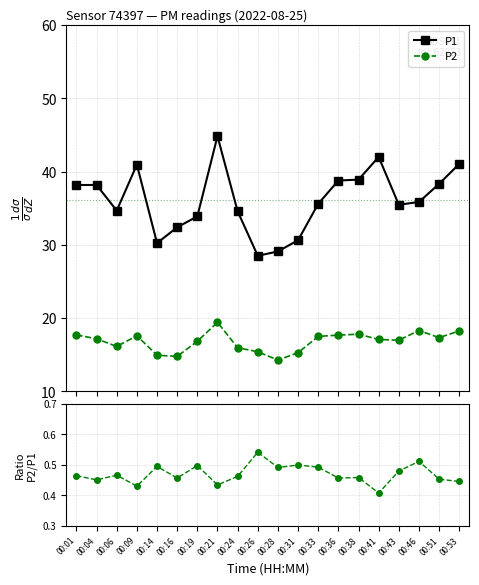

Read the P2 value at 00:36.

17.7